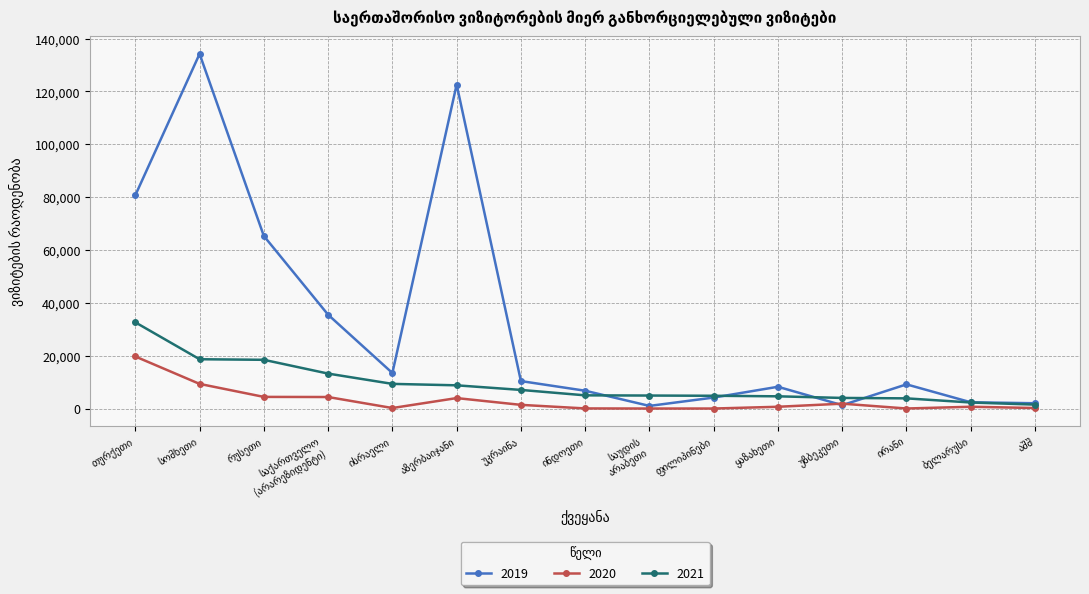

How many categories are shown in the chart?

15